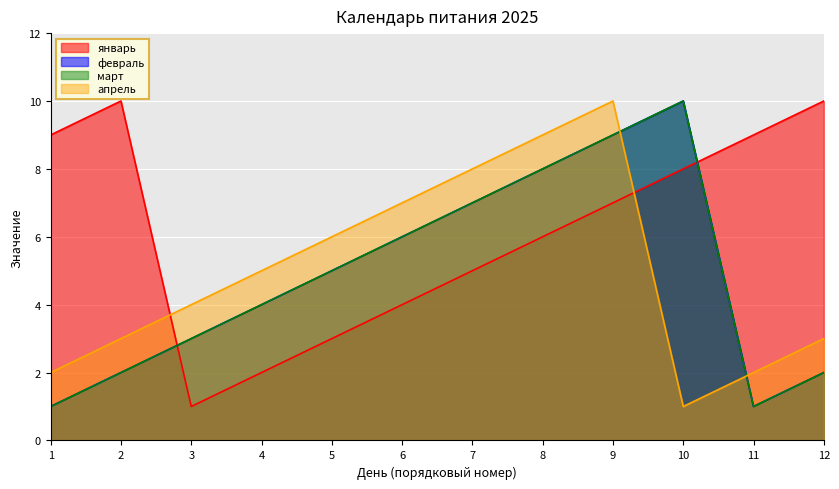

Which series has the largest range (max minus min)?

январь